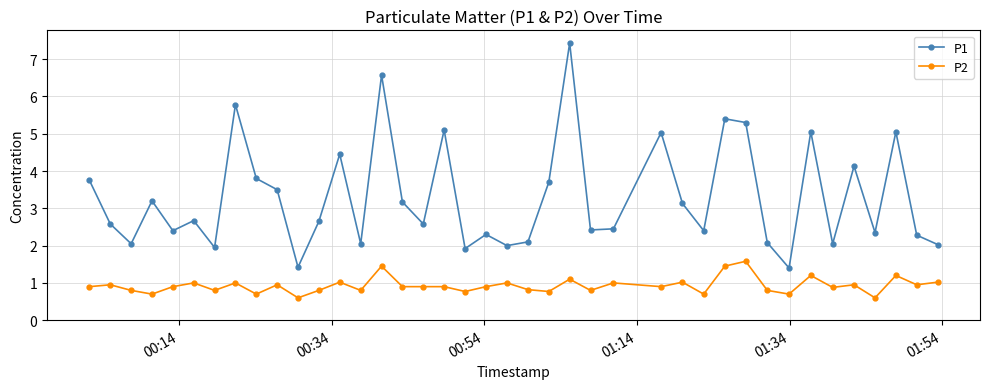

True or false: P2 and P1 intersect in this chart.

False